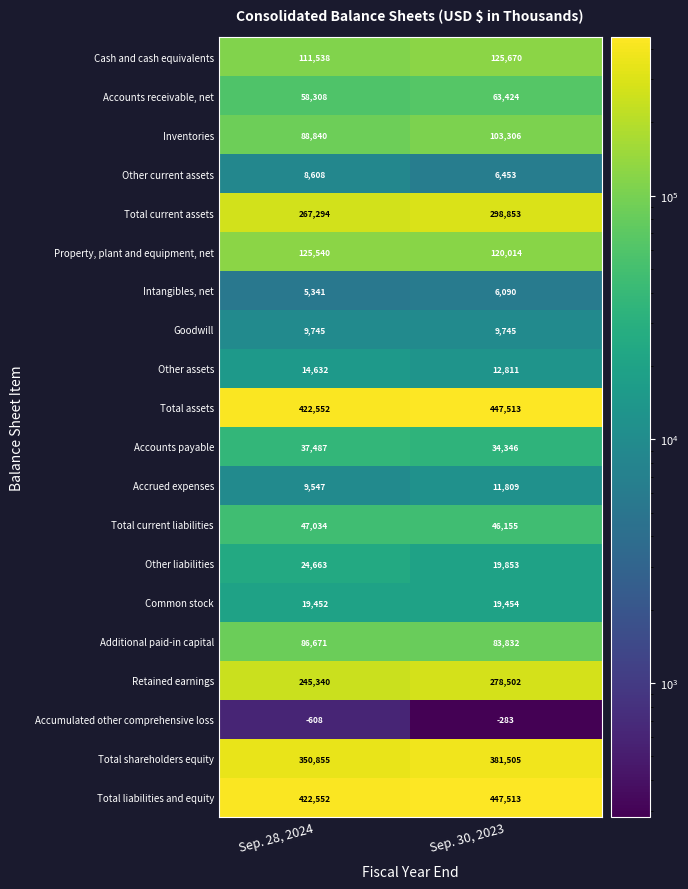

What is the spread (max minus min) of values at Sep. 28, 2024?

423160